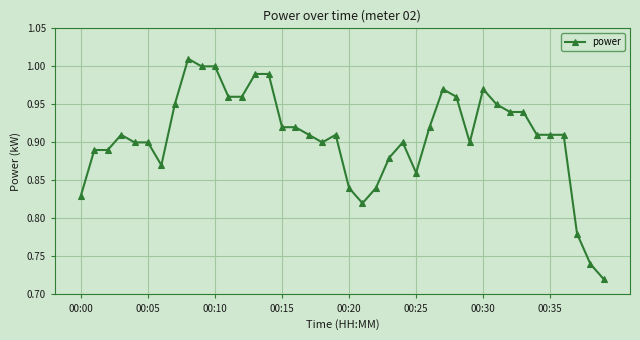

True or false: there are more than 1 points higher than both neighbors.

True